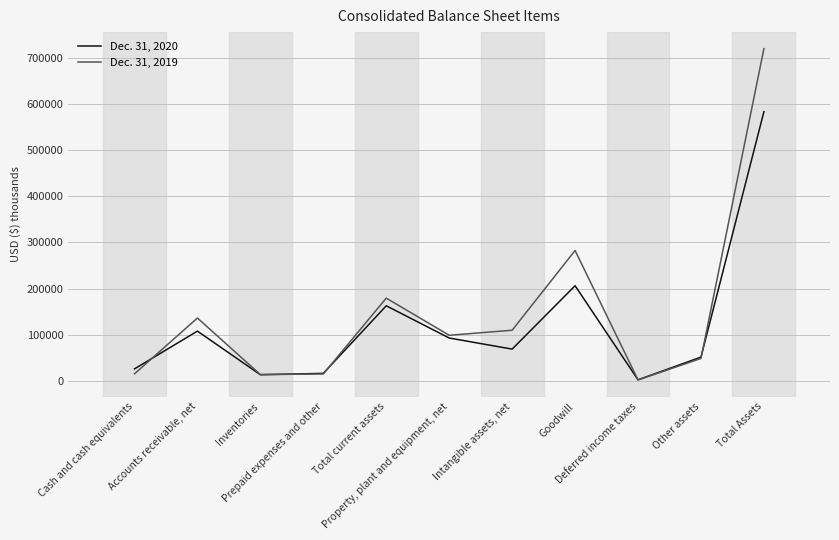

True or false: Dec. 31, 2019 has a value of 502209 at Goodwill.

False